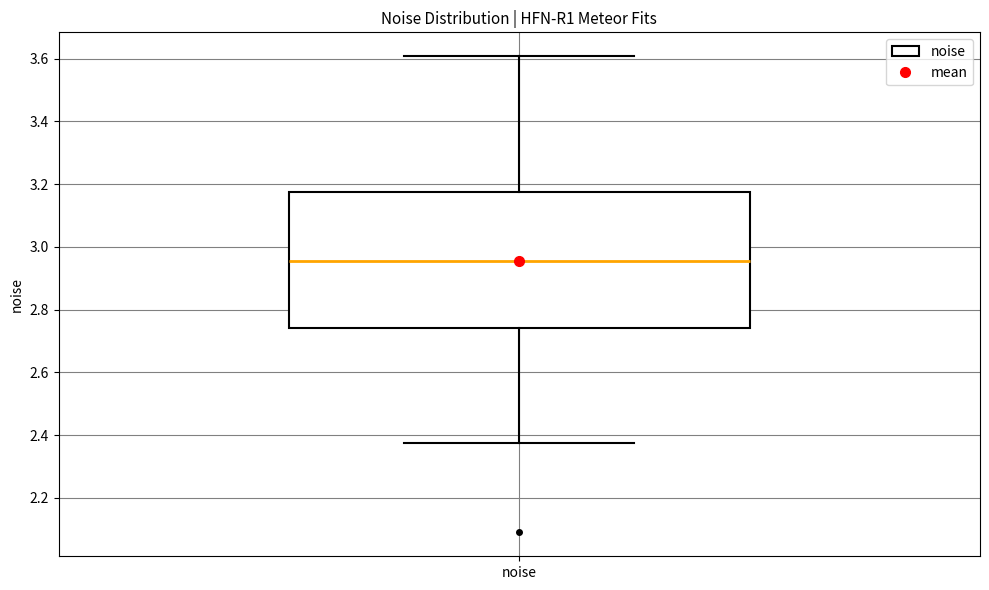

Where does the lower whisker of the box for noise end on the y-axis? The values are not printed on the chart, so give them approximately, as read against the axis.

2.38